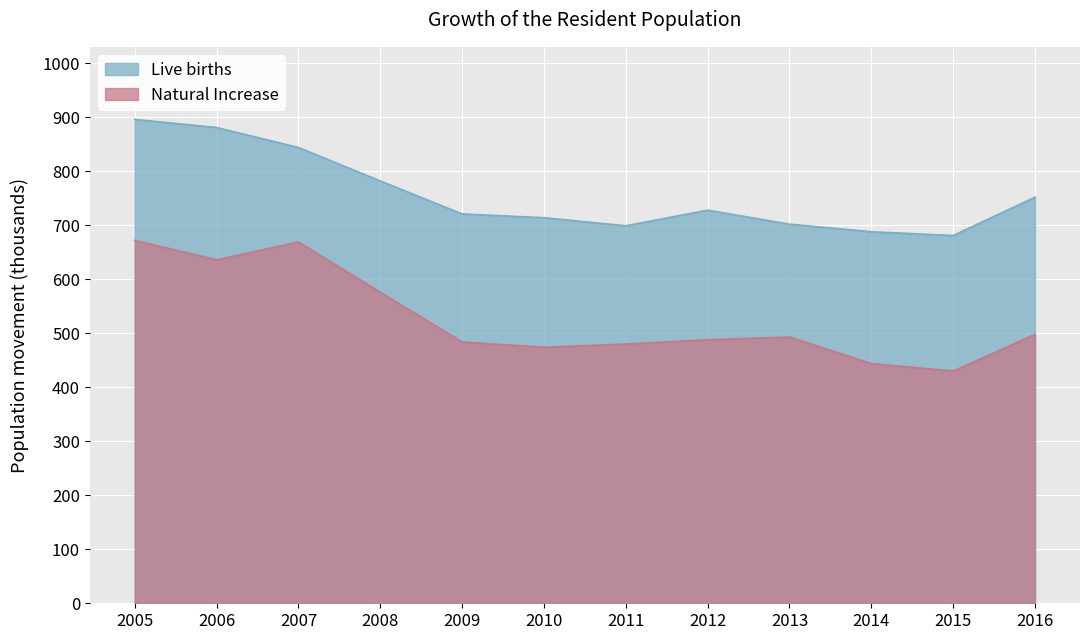

What is the smallest value displayed?

430